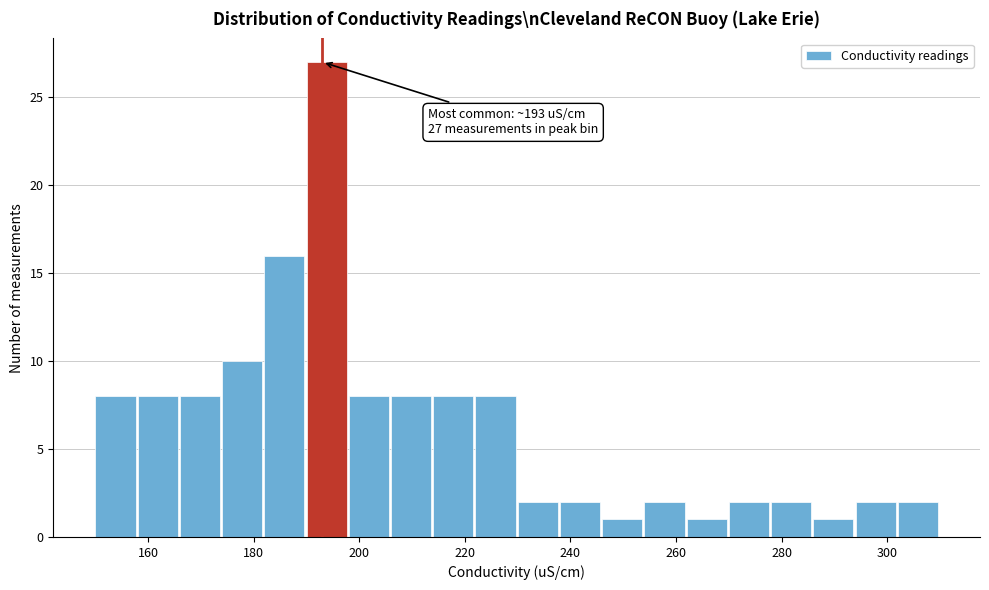

Which range on the x-axis has the tallest bar?

190 to 198